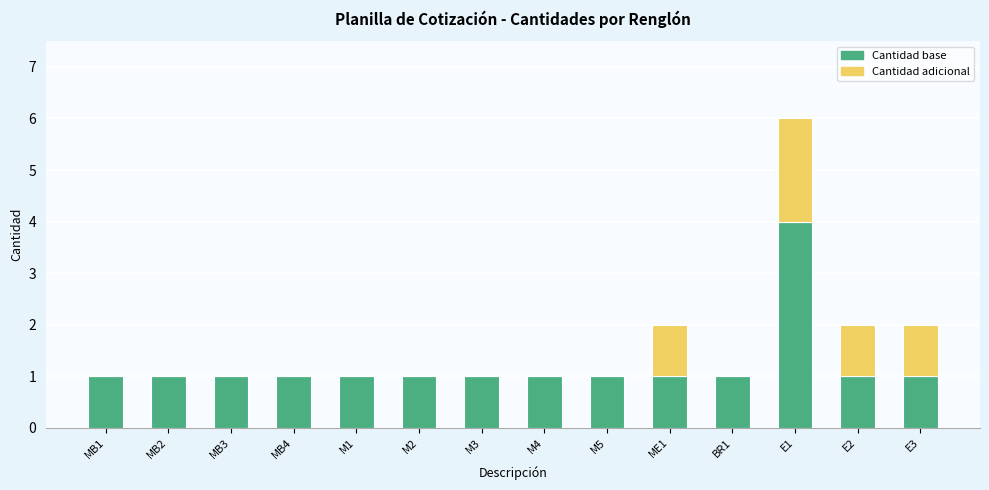

What are all the series names shown in the legend?

Cantidad base, Cantidad adicional